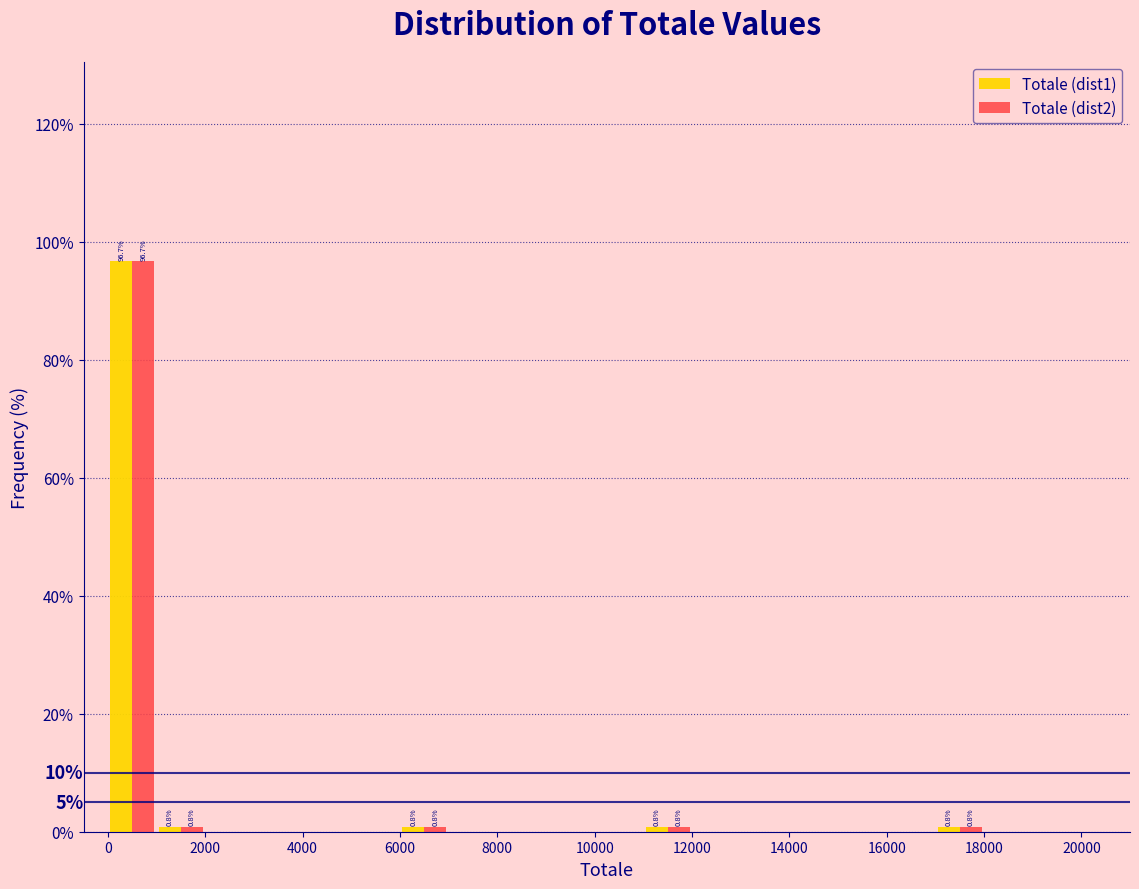

In the Totale (dist1) series, which range on the x-axis has the tallest bar?

0 to 1000